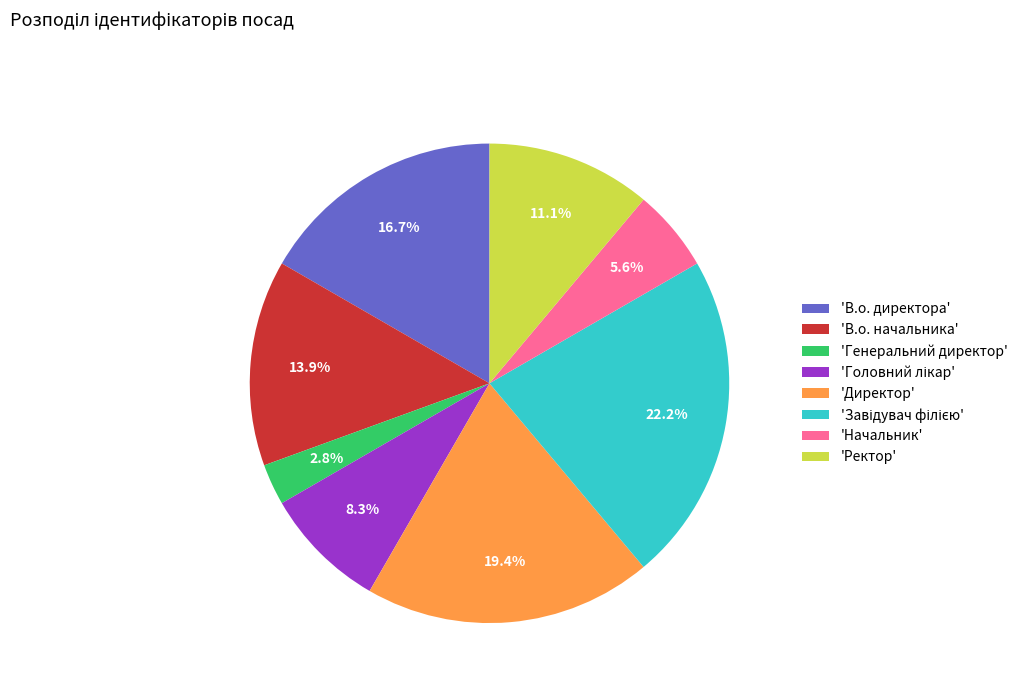

Between 'В.о. директора' and 'Генеральний директор', which is larger?

'В.о. директора'